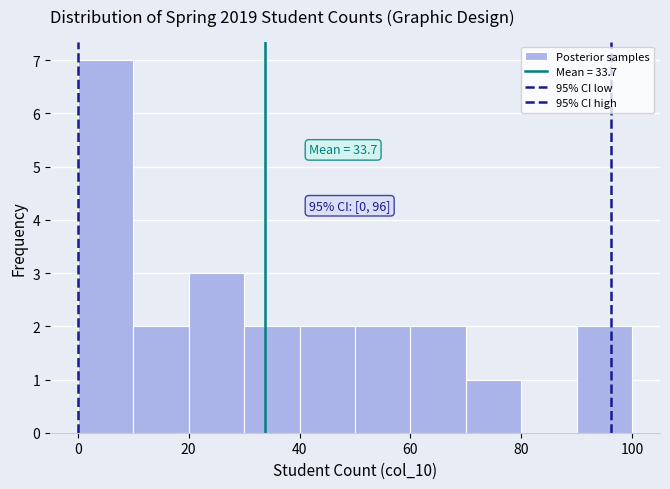

Which range on the x-axis has the tallest bar?

0 to 10